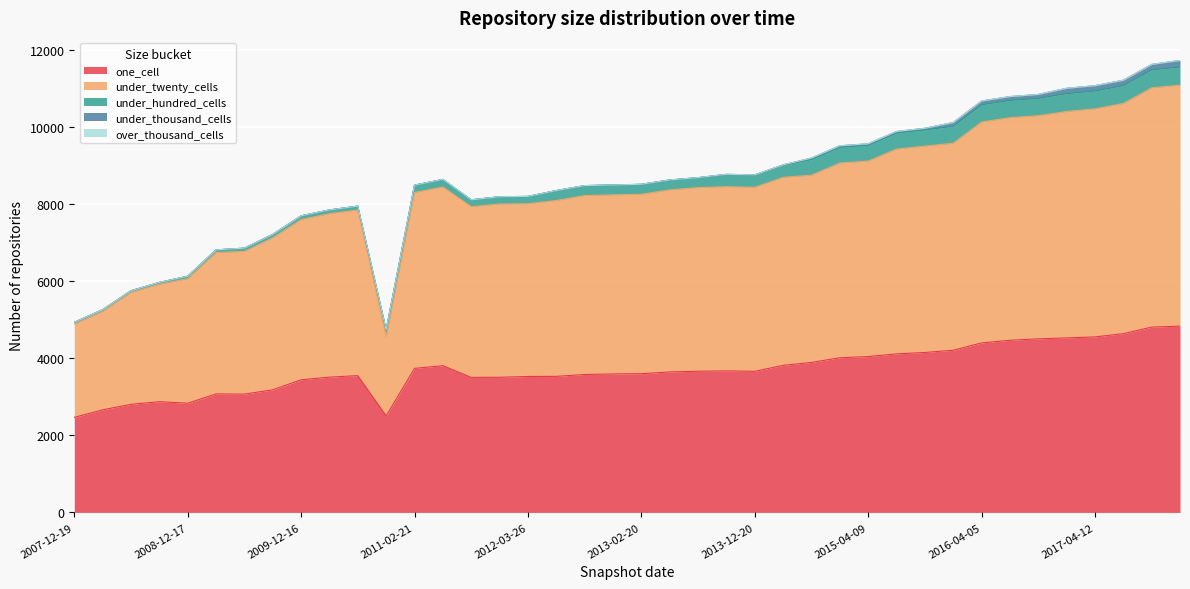

Which series has the widest spread of values?

under_twenty_cells